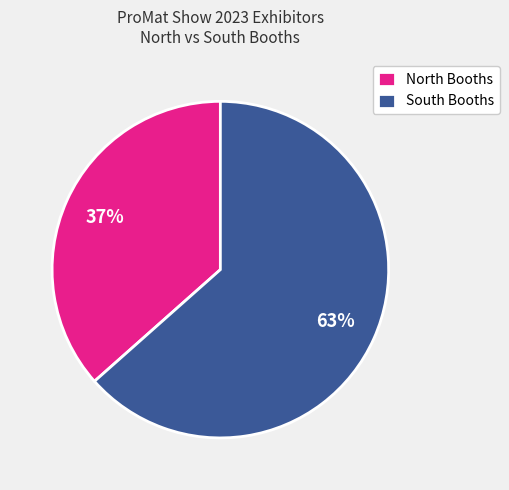

How many slices are in this pie chart?

2